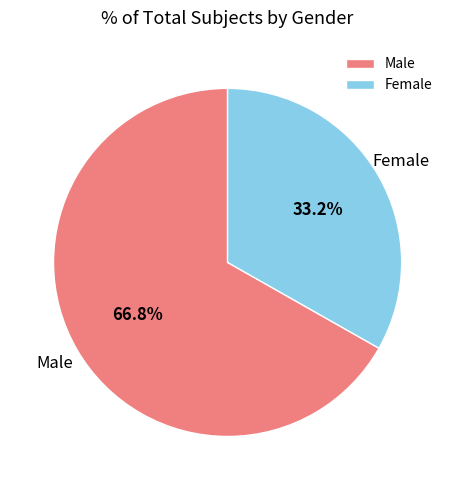

To the nearest percent, what portion does Female represent?

33%